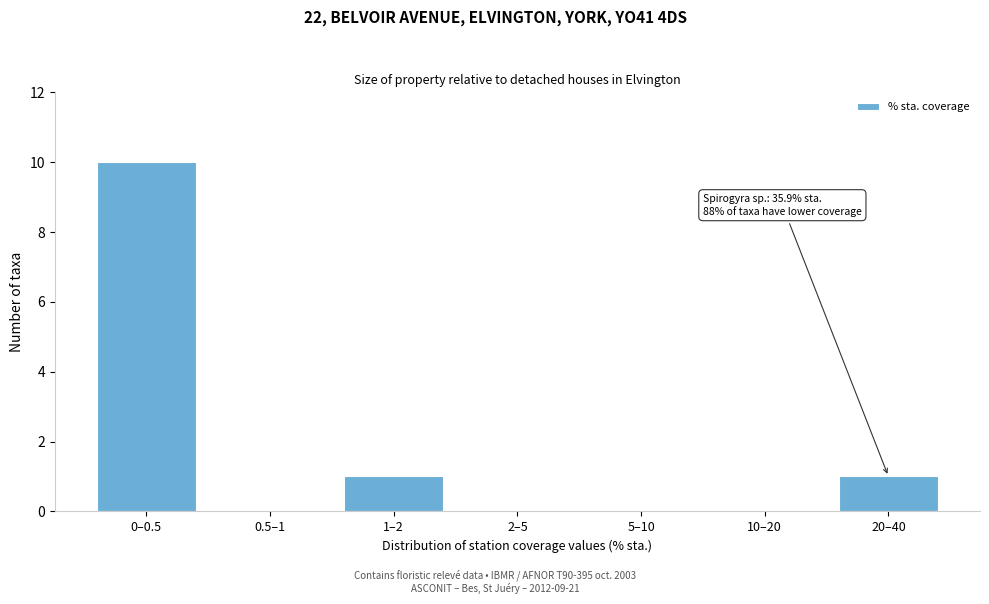

Reading right to left, list all the values displayed in this chart.

20–40=1	10–20=0	5–10=0	2–5=0	1–2=1	0.5–1=0	0–0.5=10